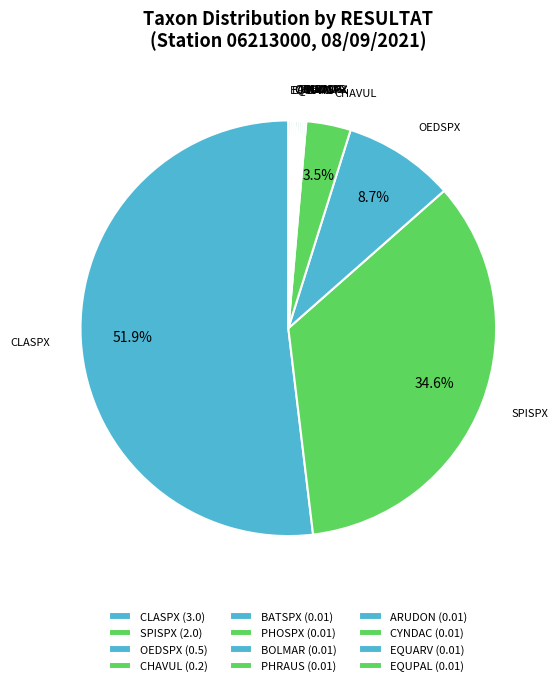

What percentage is the OEDSPX slice, to the nearest percent?

9%